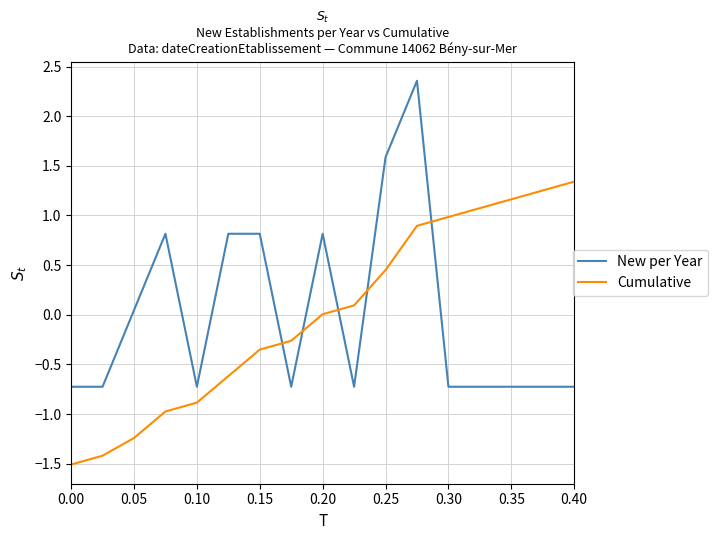

Which series has the widest spread of values?

New per Year